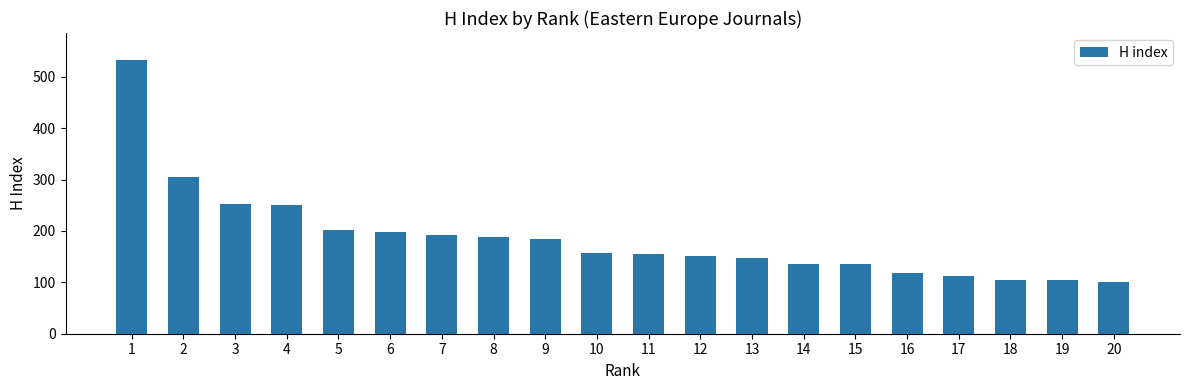

The chart shows a value of 251 at 4. True or false?

True